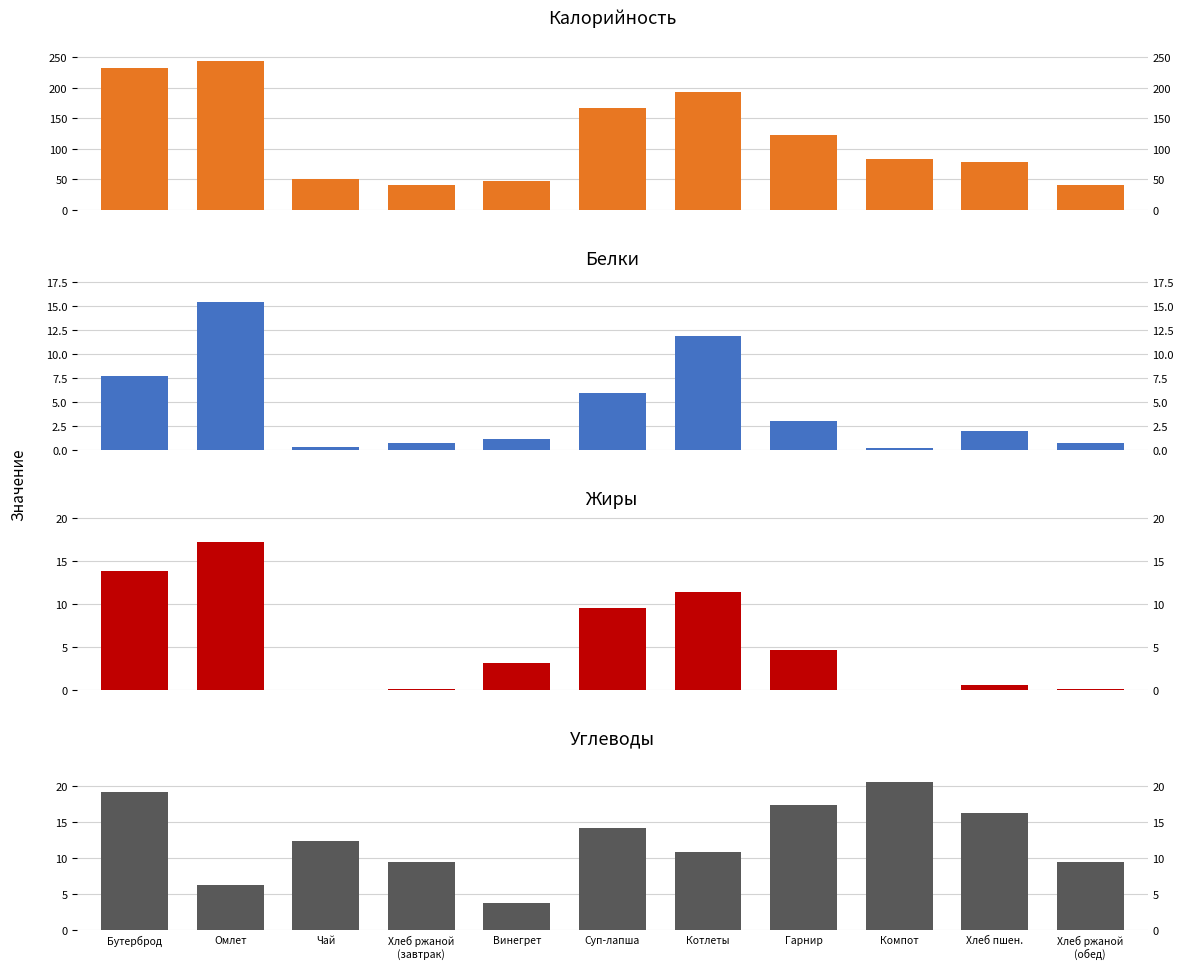

What is the lowest value of the Углеводы series?

3.7